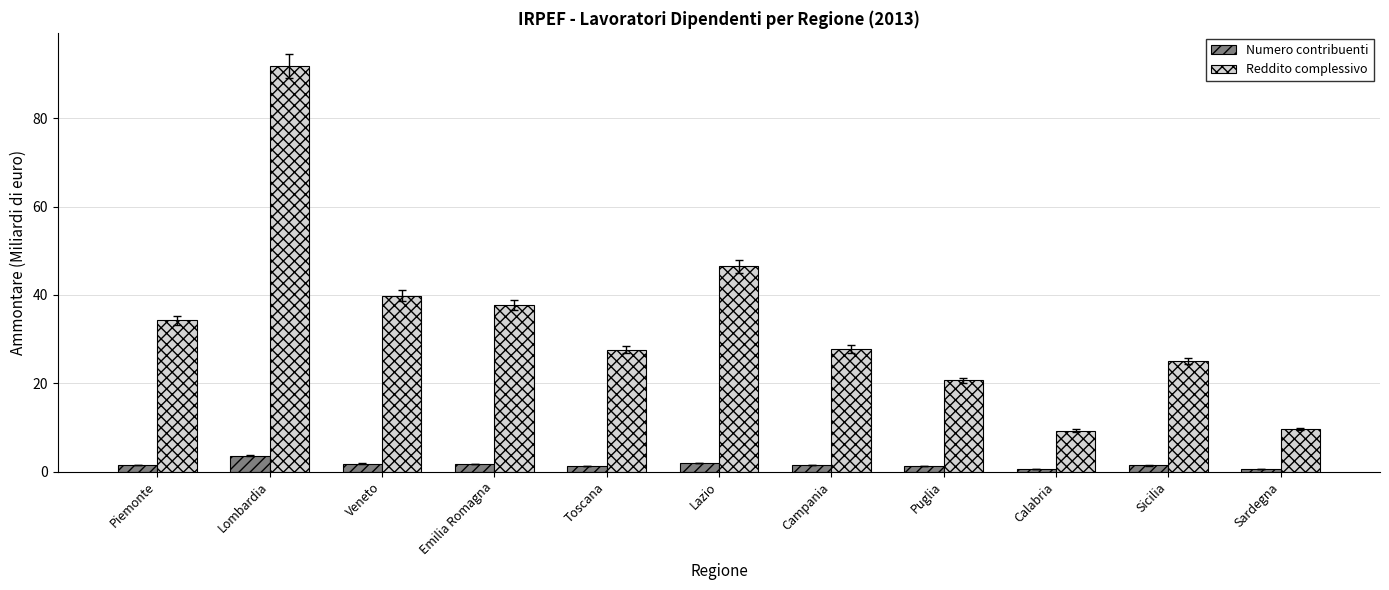

What is the difference between the highest and lowest values at Piemonte?

32.8